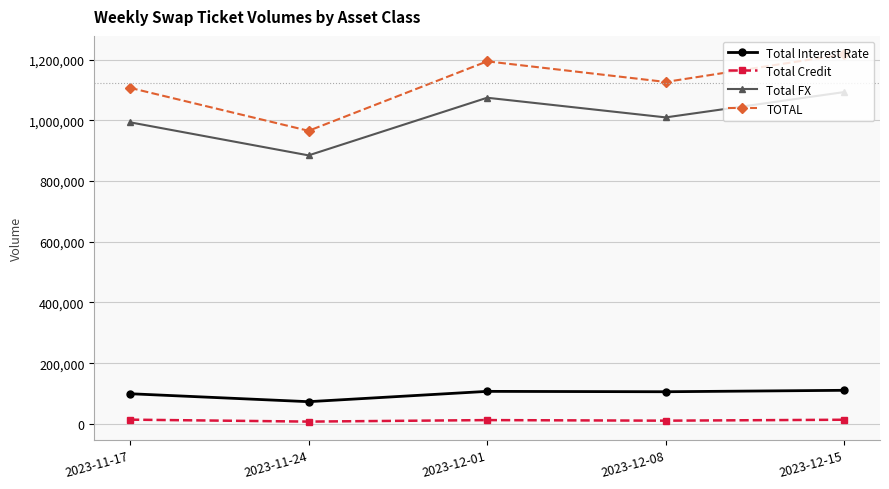

What is the value of the Total Interest Rate point at the 2nd from the left?

73242